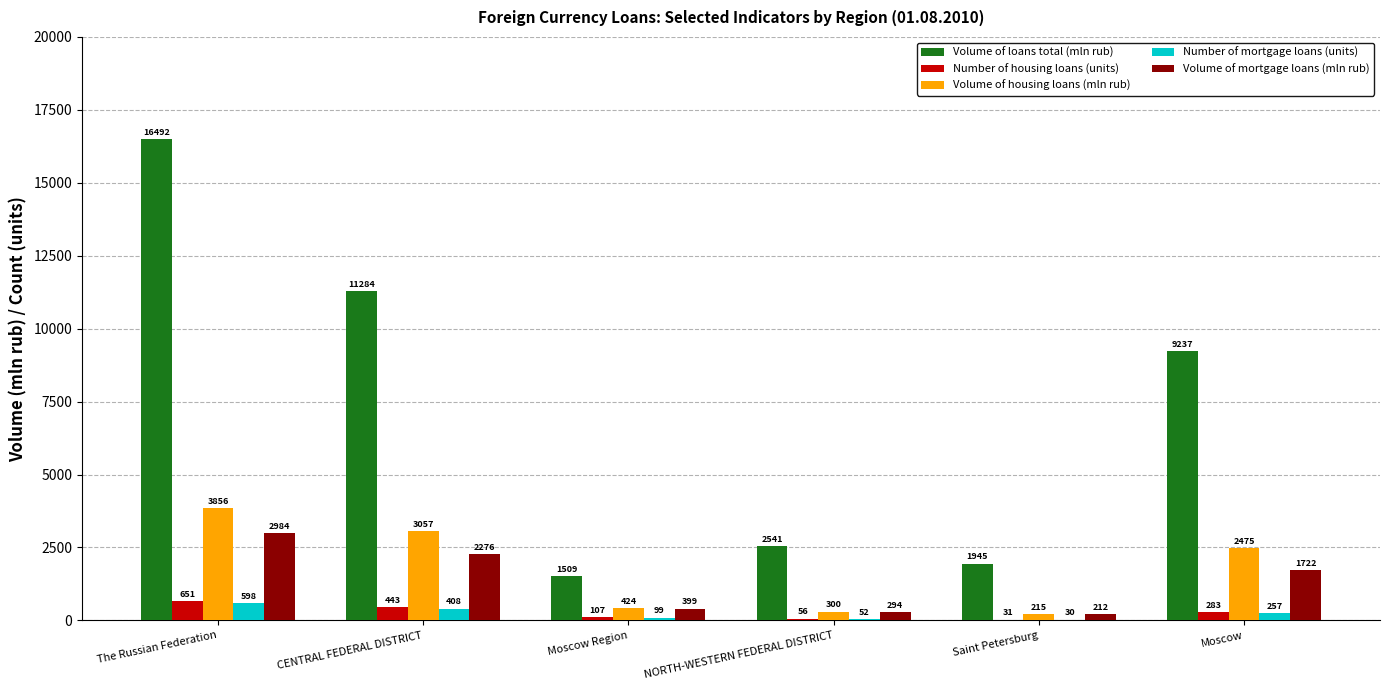

Is the value of Volume of loans total (mln rub) at NORTH-WESTERN FEDERAL DISTRICT greater than the value of Number of housing loans (units) at NORTH-WESTERN FEDERAL DISTRICT?

Yes